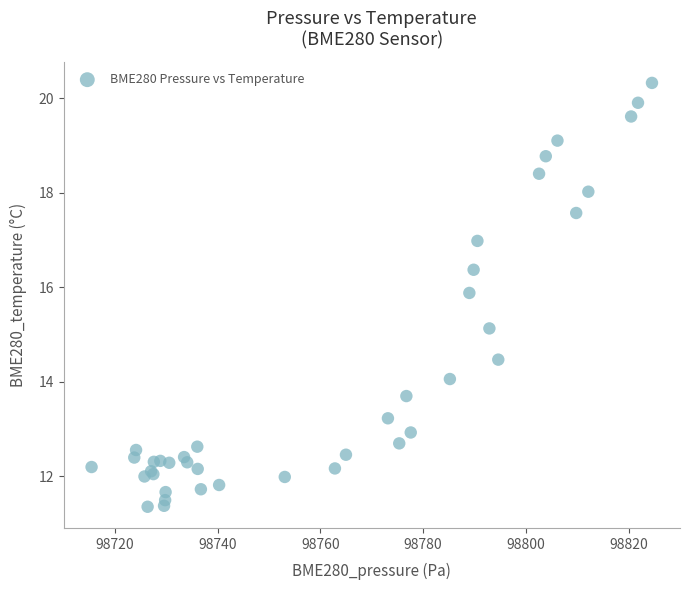

What Y value in the scatter plot is closest to 15?

15.1